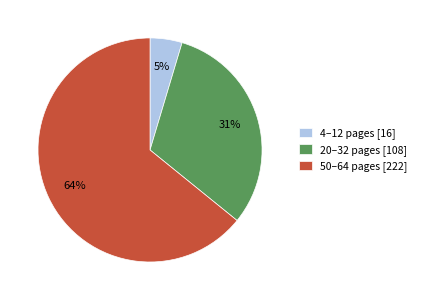

Does 4–12 pages [16] account for over 50% of the chart?

No